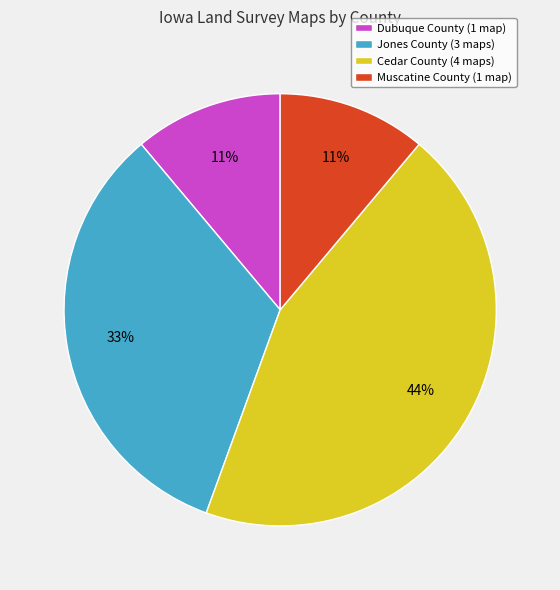

What is the largest slice in the pie chart?

Cedar County (4 maps)